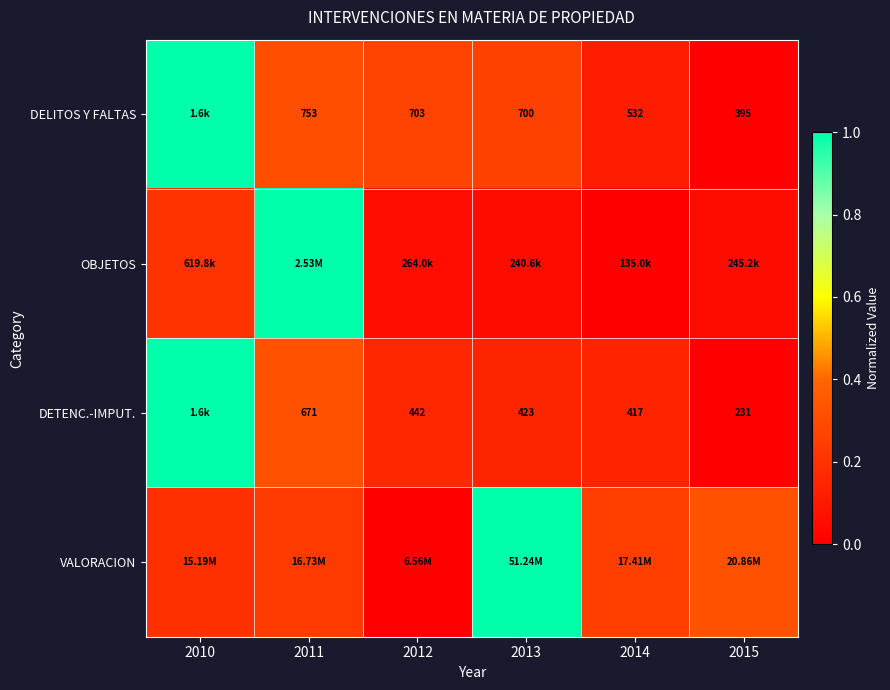

What is the difference between the VALORACION values at 2012 and 2010?

0.2